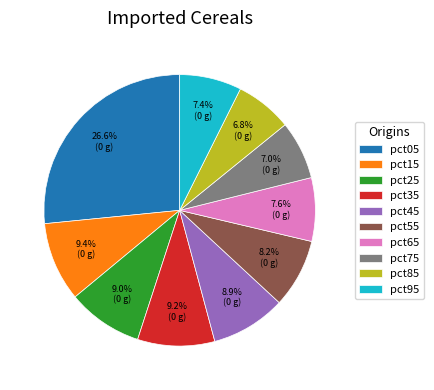

Between pct15 and pct75, which is larger?

pct15